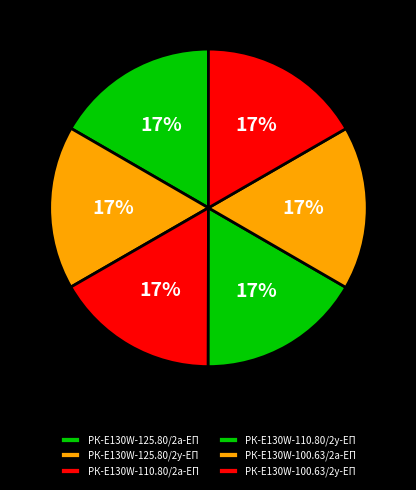

Between РК-E130W-125.80/2а-ЕП and РК-E130W-110.80/2а-ЕП, which is larger?

РК-E130W-110.80/2а-ЕП